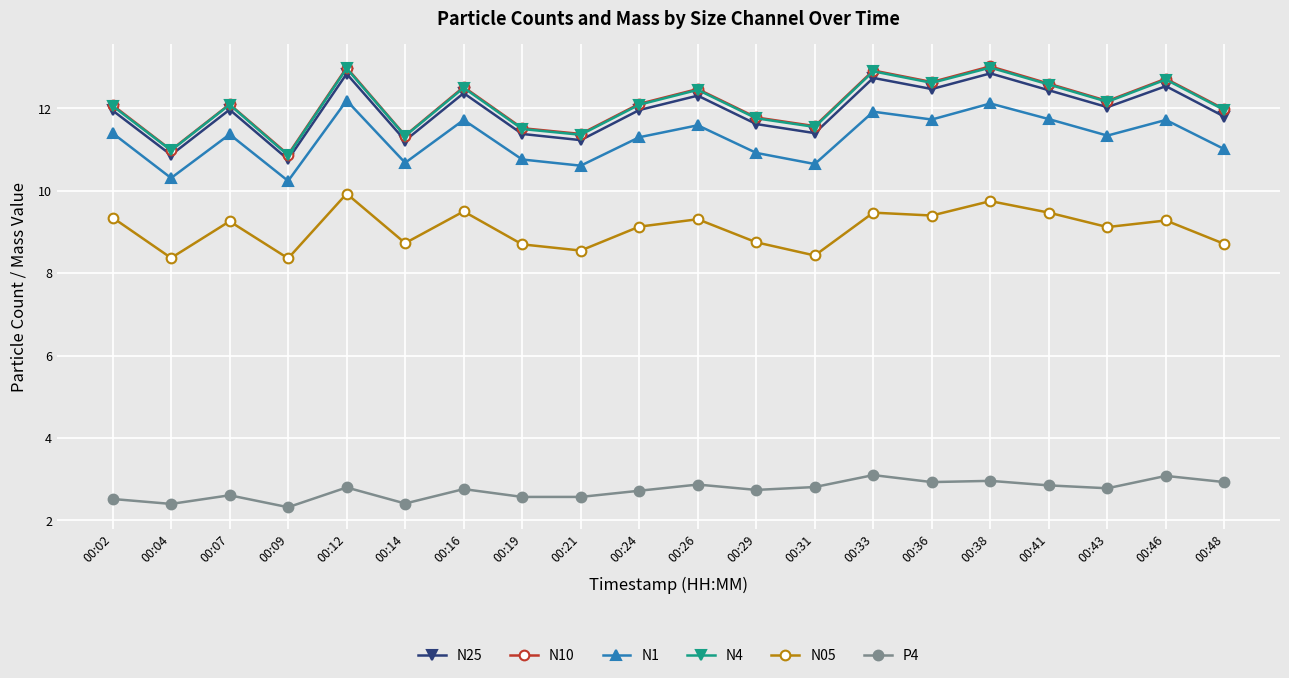

Is this an area chart (filled region under the line)?

No